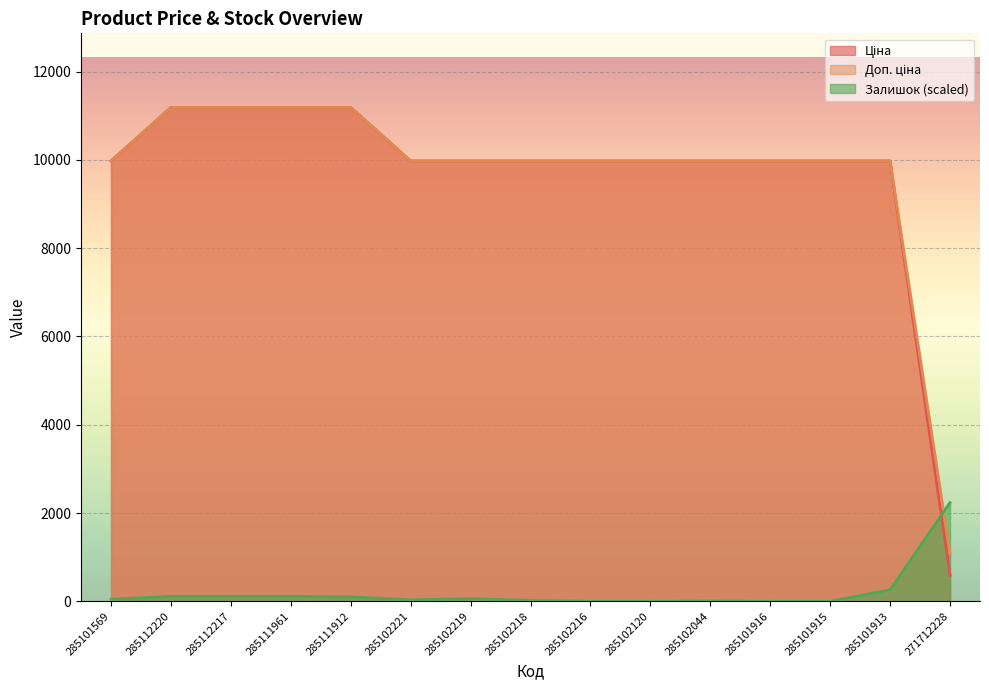

Which category has the lowest value in the Доп. ціна series?

271712228